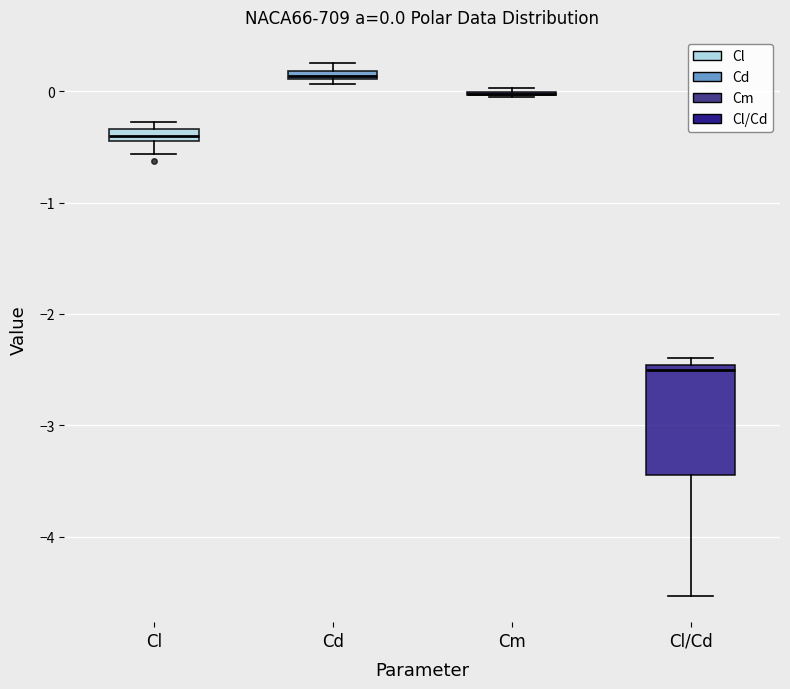

Which box is the tallest, from its lower edge to its upper edge?

Cl/Cd